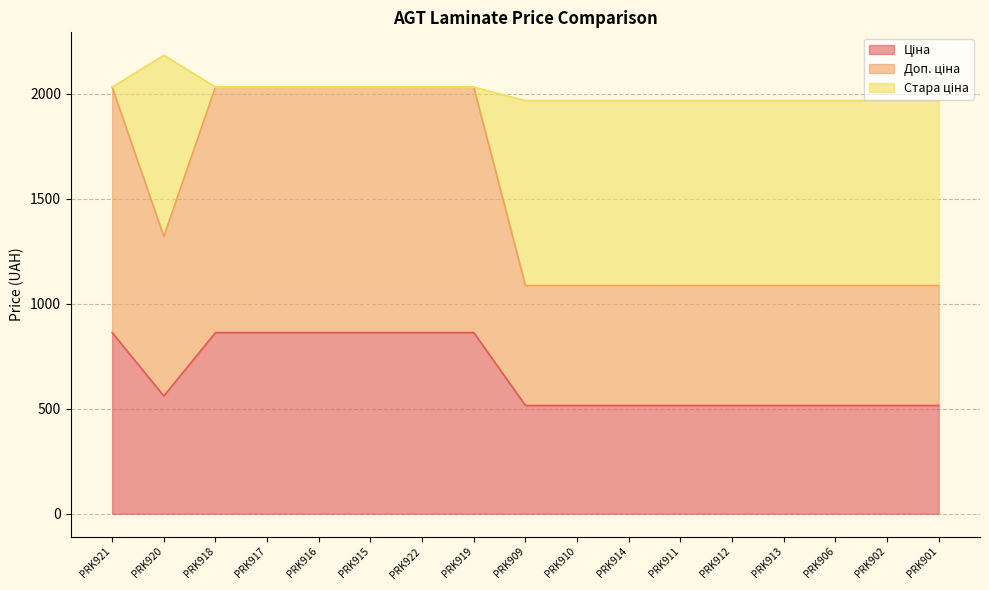

True or false: Ціна has more than 1 points higher than both neighbors.

False